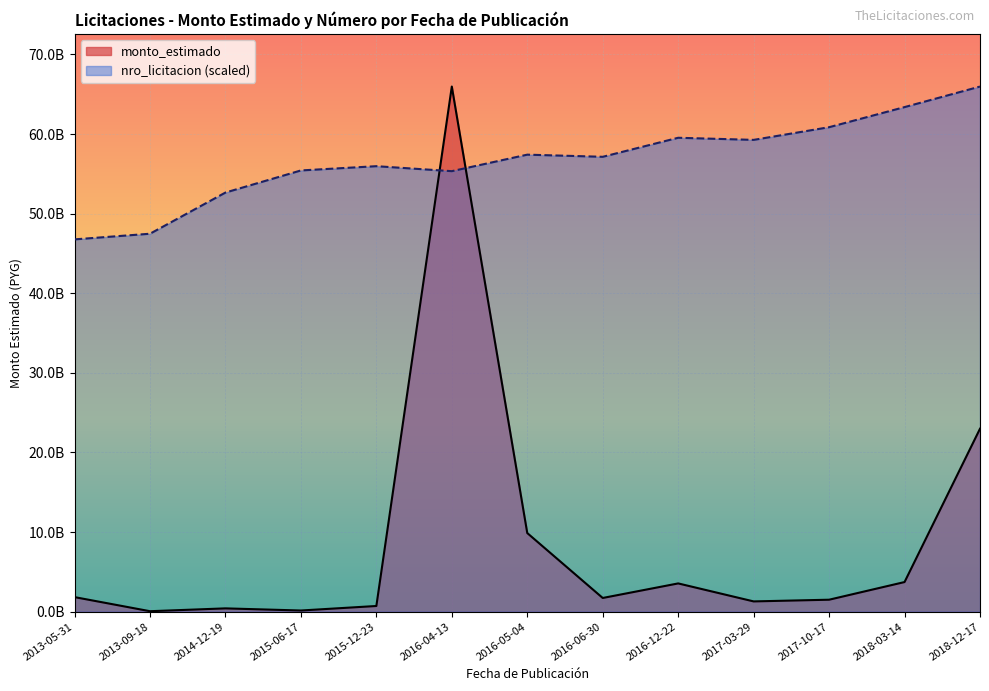

What is the maximum value shown in the chart?

65967914000.0